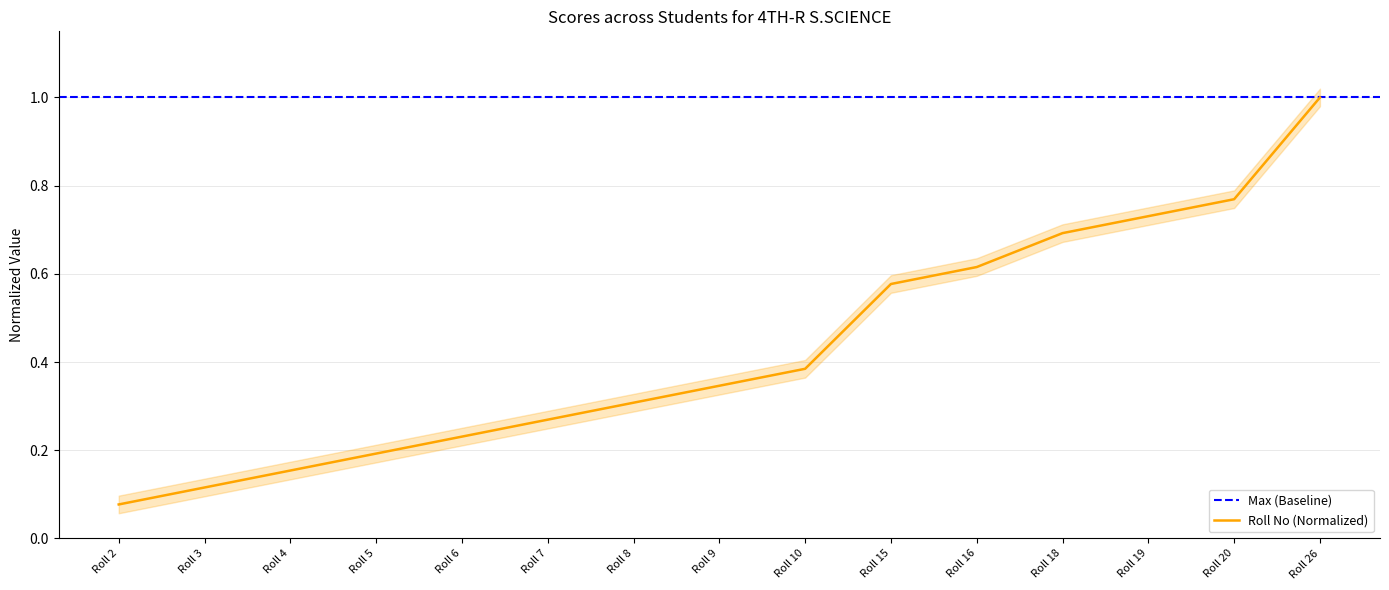

Which label corresponds to the largest value in the chart?

Roll 26